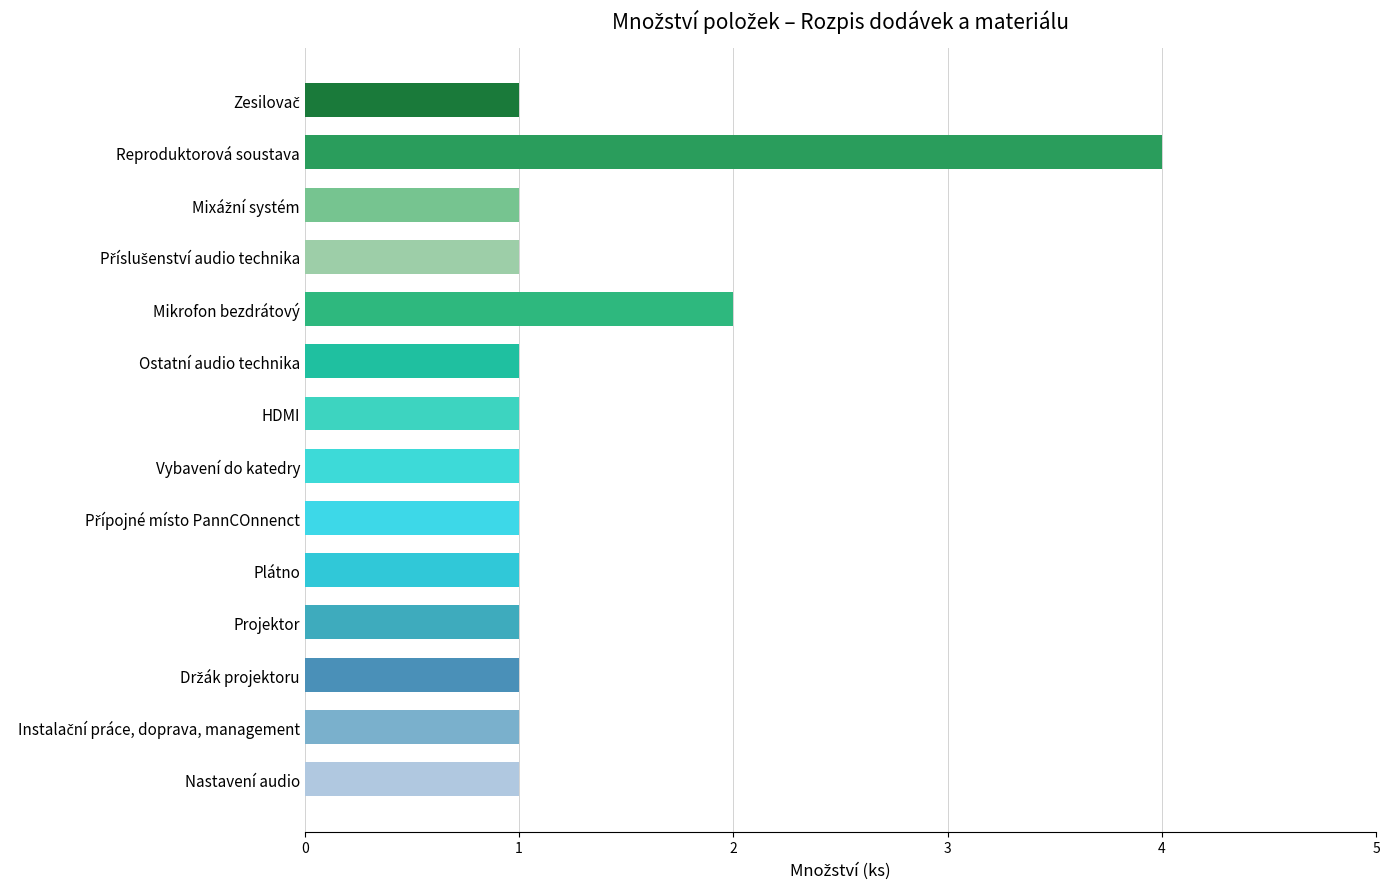

Reading top to bottom, extract all data points from this chart.

1	4	1	1	2	1	1	1	1	1	1	1	1	1